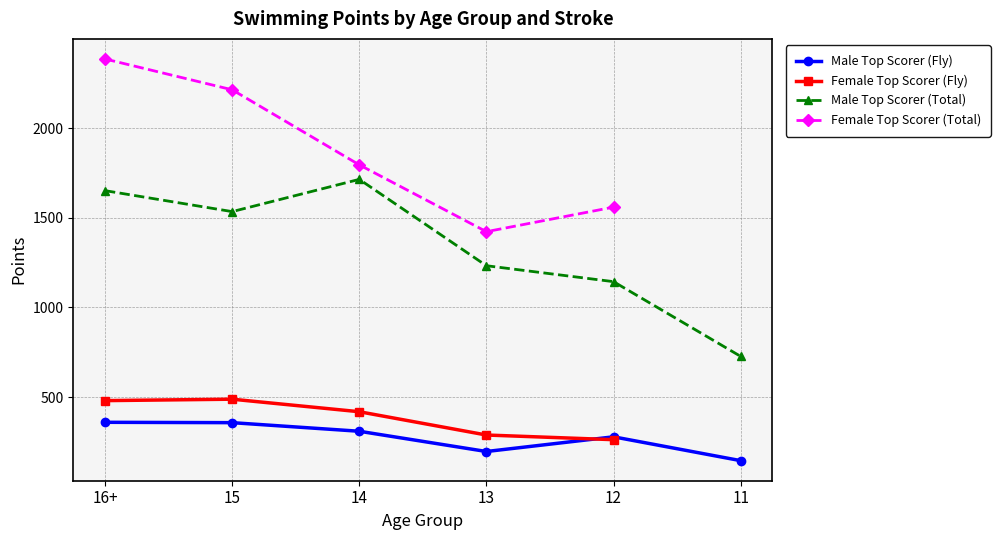

In Male Top Scorer (Total), how many points are lower than both neighbors (excluding endpoints)?

1